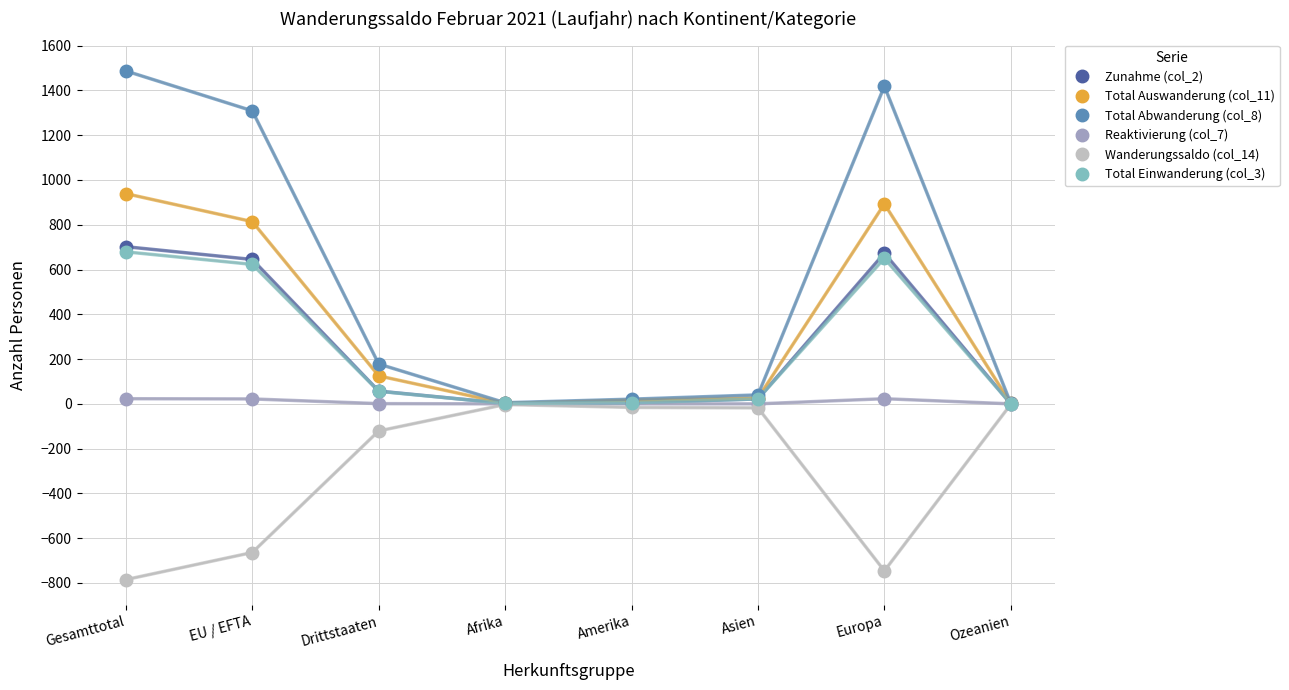

What is the value of the Total Abwanderung (col_8) point at the 5th from the left?

21